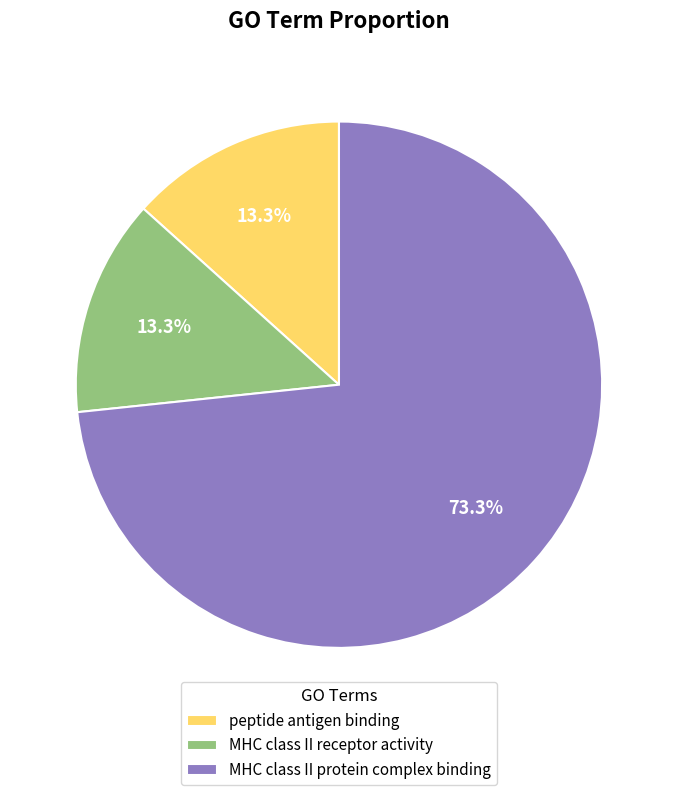

Count the number of slices in the pie.

3